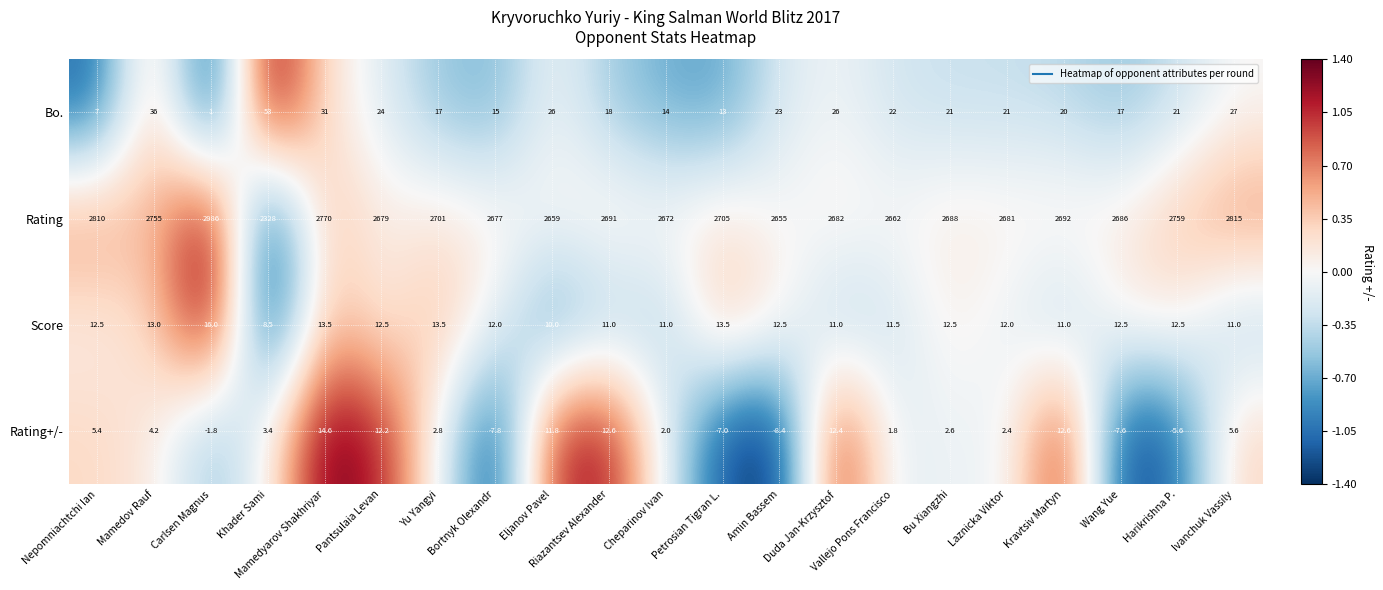

What is the spread (max minus min) of values at Mamedyarov Shakhriyar?

2756.5